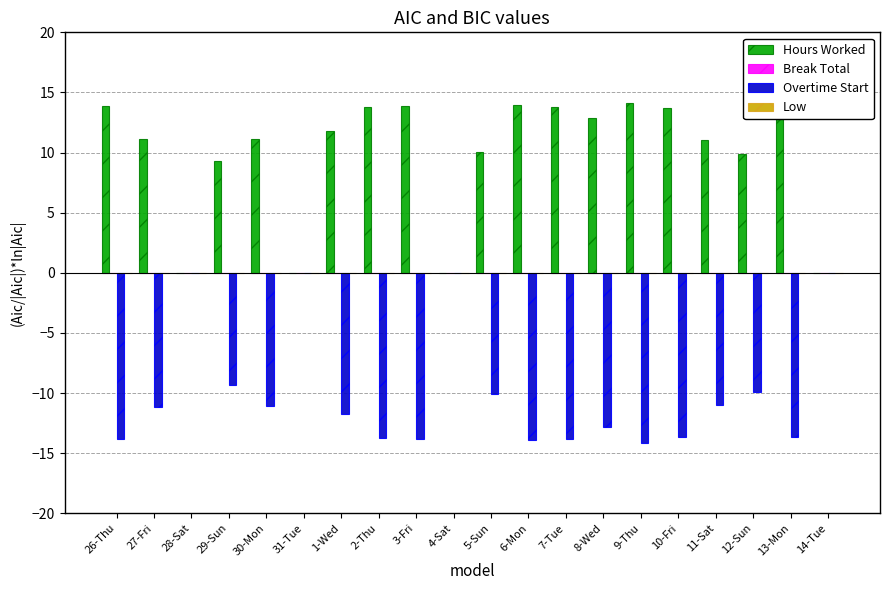

Which series has the largest total across all categories?

Hours Worked